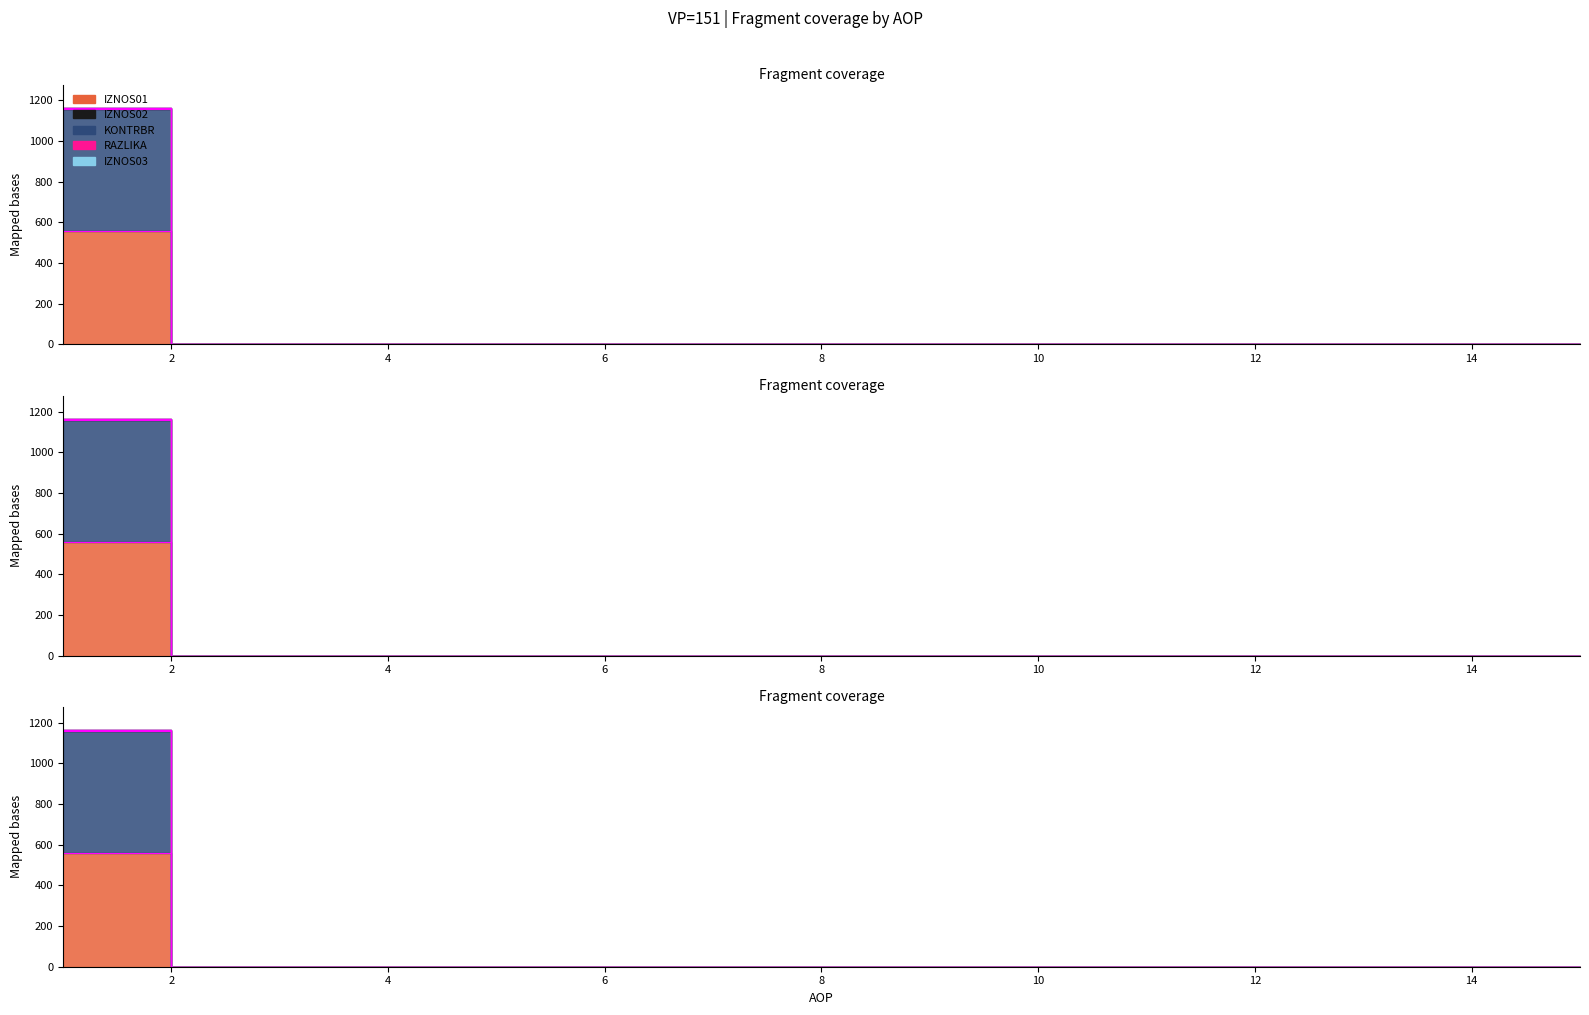

At which category is the sum across all series the highest?

1